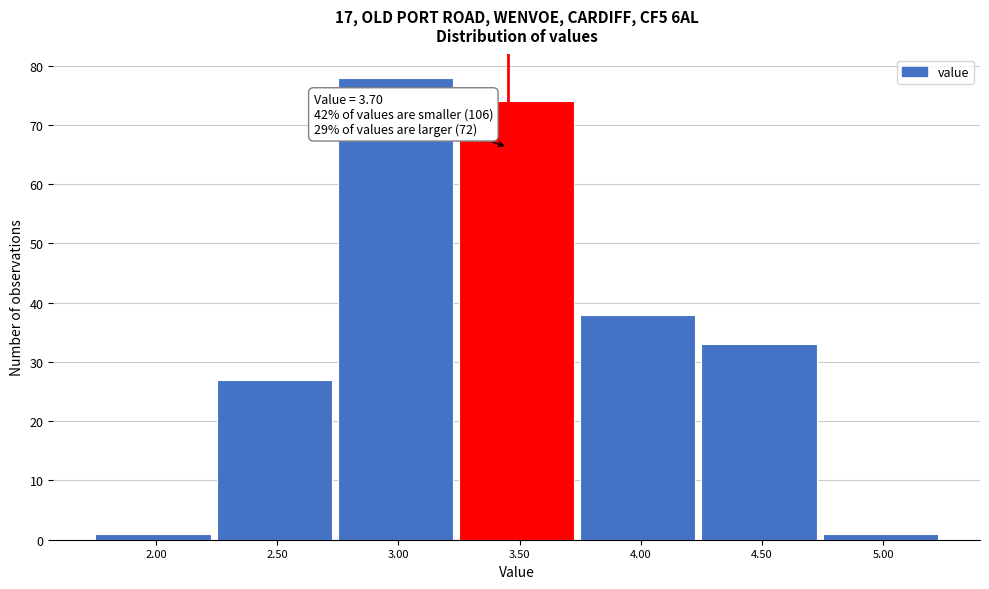

Reading right to left, what are all the values shown in this chart?

5.00=1	4.50=33	4.00=38	3.50=74	3.00=78	2.50=27	2.00=1